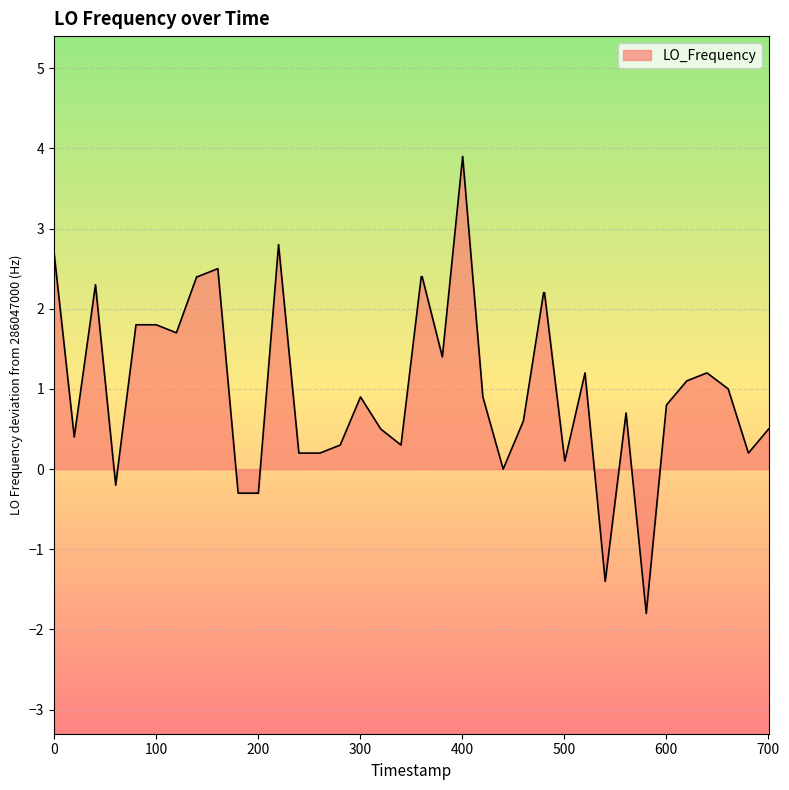

What is the greatest value displayed?

3.9